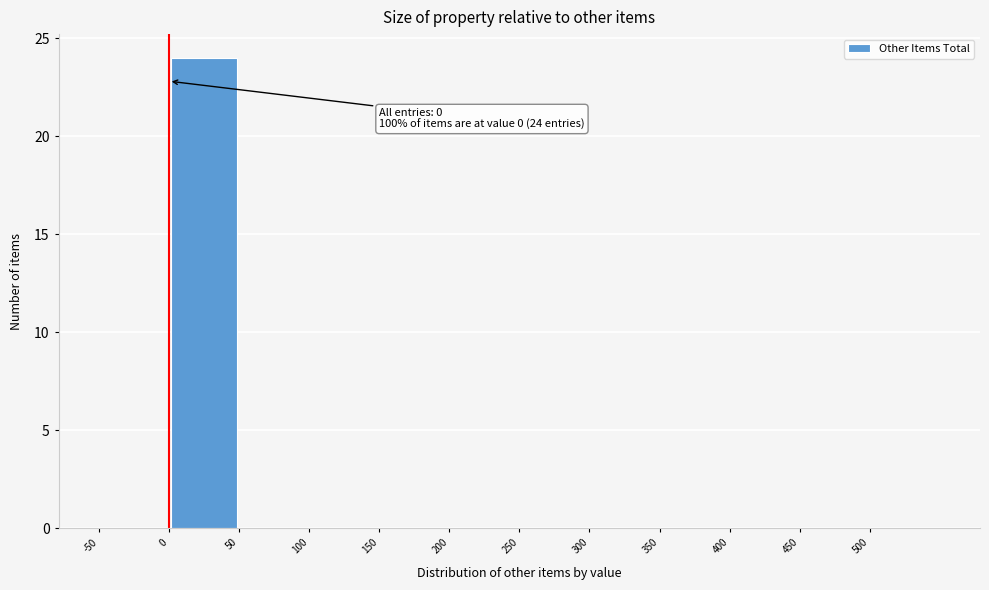

Which range on the x-axis has the tallest bar?

0 to 50